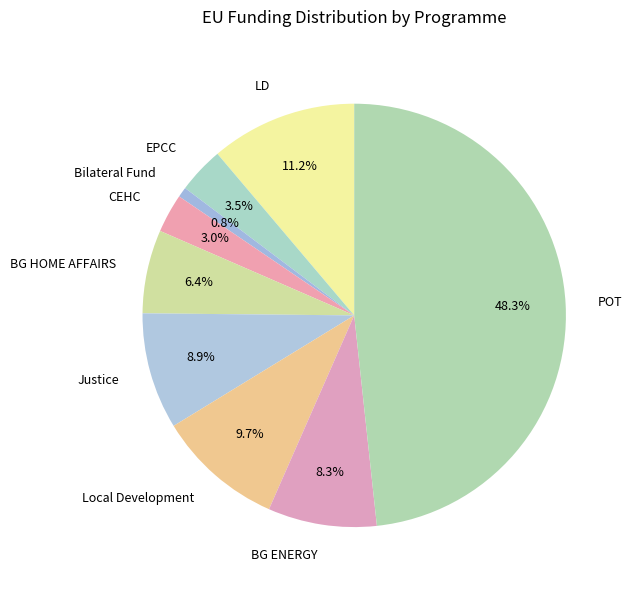

How many segments does this pie chart have?

9